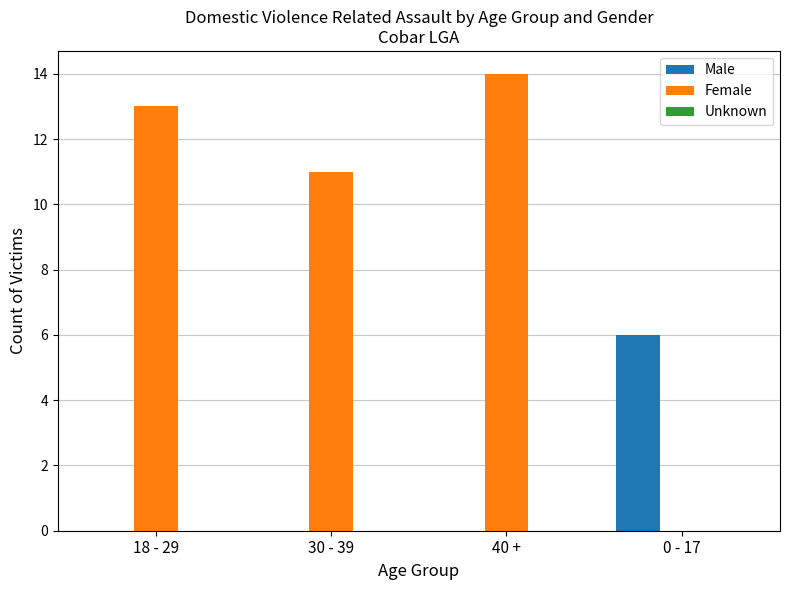

What is the maximum value for Male?

6